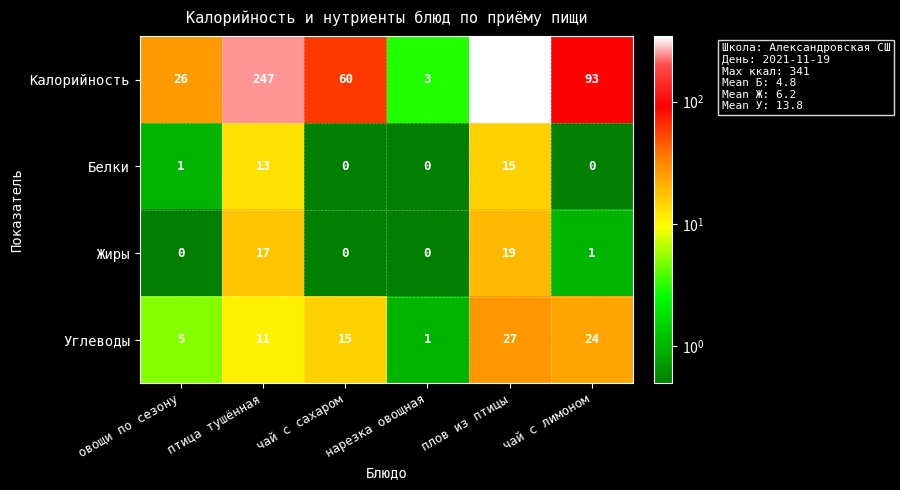

At чай с лимоном, list the series in order from largest to smallest.

Калорийность, Углеводы, Жиры, Белки